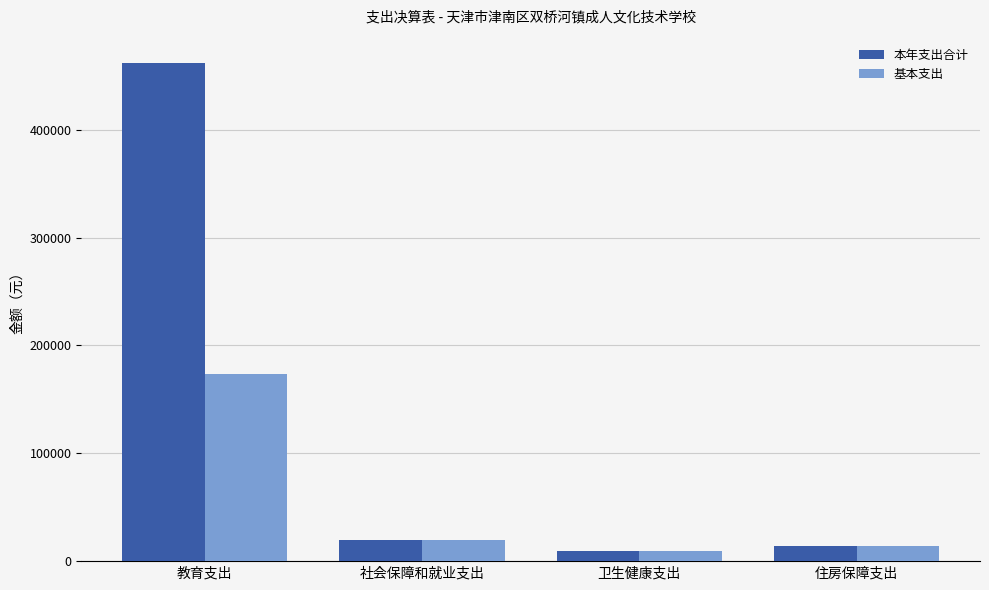

How many bars are there in total?

8